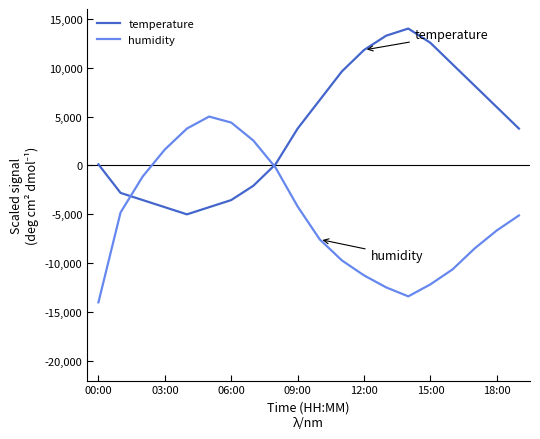

How many series are shown in this chart?

2